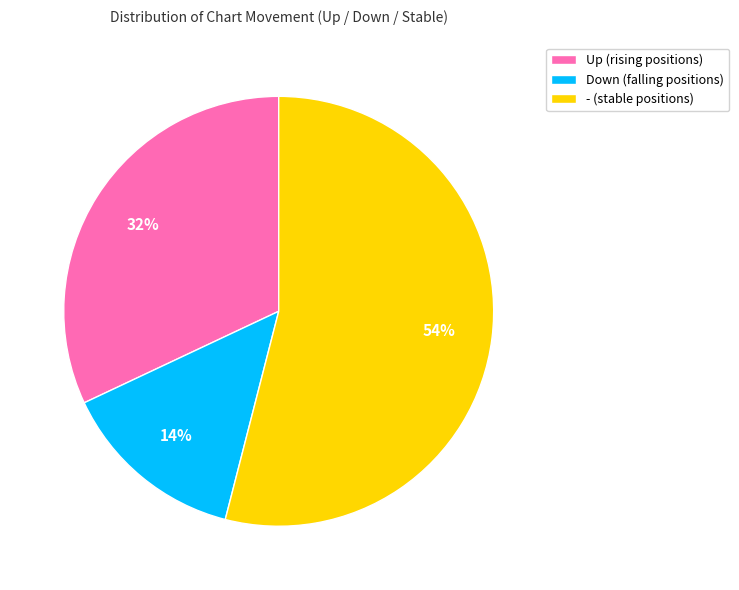

Which slice represents more than half of the pie?

- (stable positions)